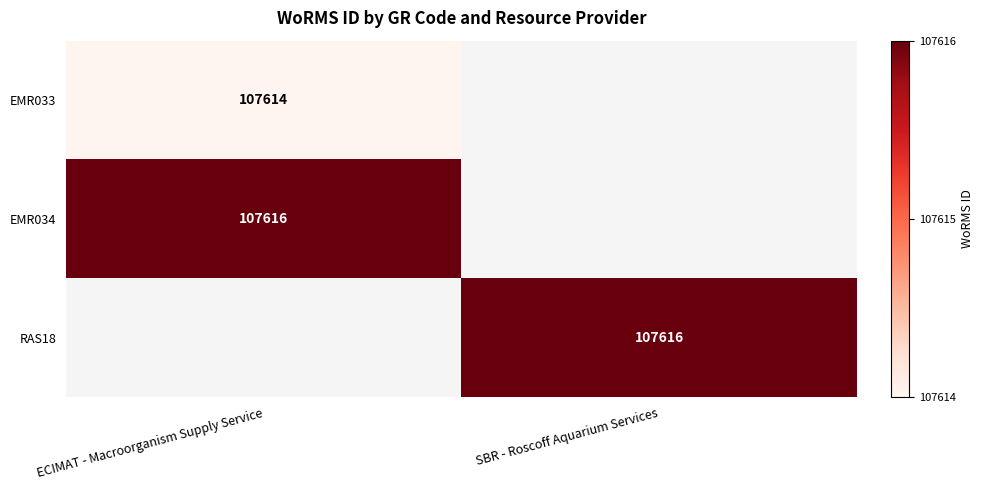

The value of RAS18 at SBR - Roscoff Aquarium Services is 107616. True or false?

True